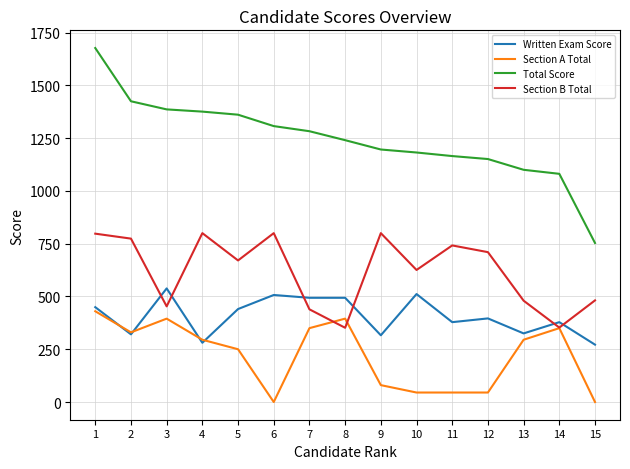

Rank the series by their average value, from highest to lowest.

Total Score, Section B Total, Written Exam Score, Section A Total